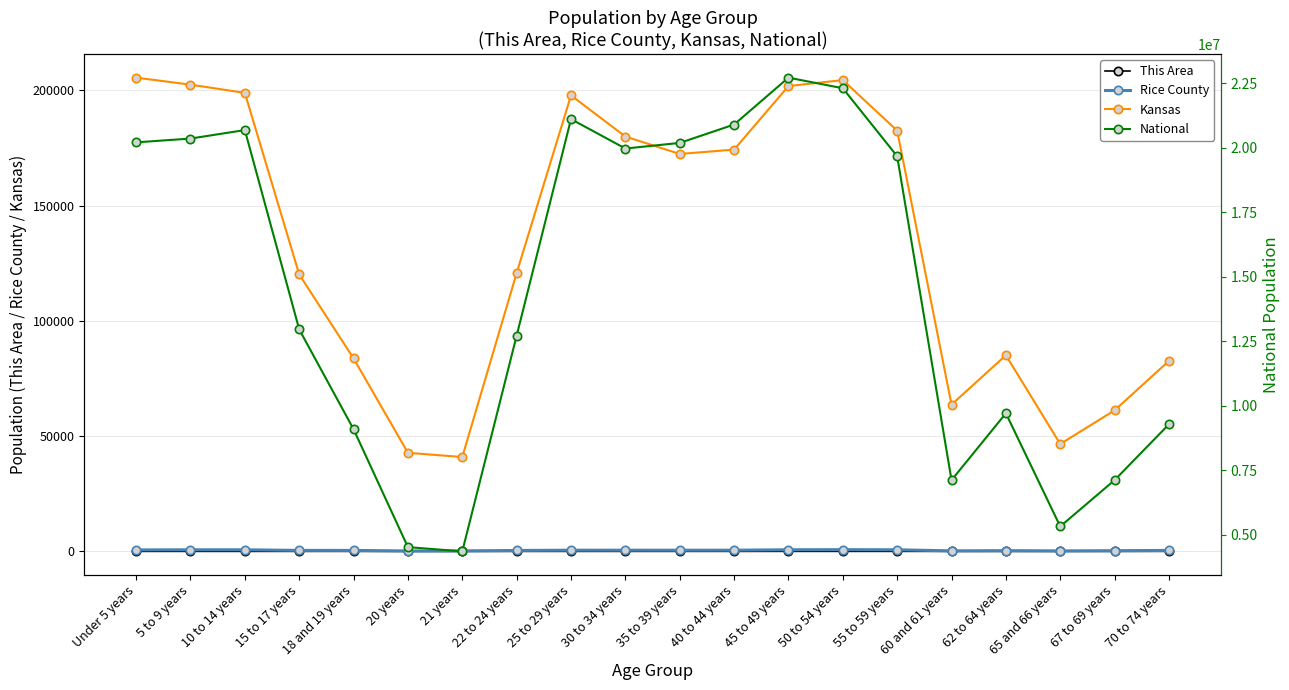

List the series in order of their peak value, highest first.

National, Kansas, Rice County, This Area